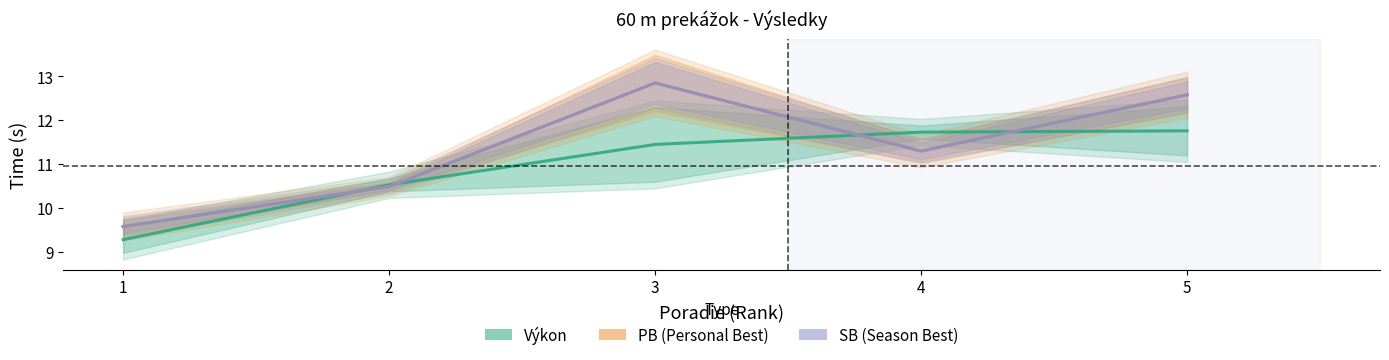

What is the difference between the maximum and second lowest values in the Výkon series?

1.2